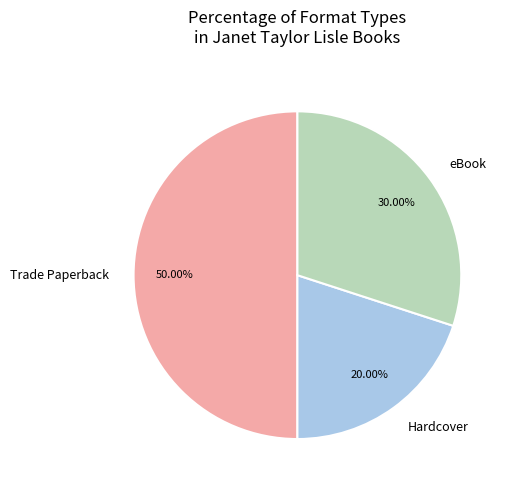

To the nearest percent, what percentage of the pie is Hardcover?

20%